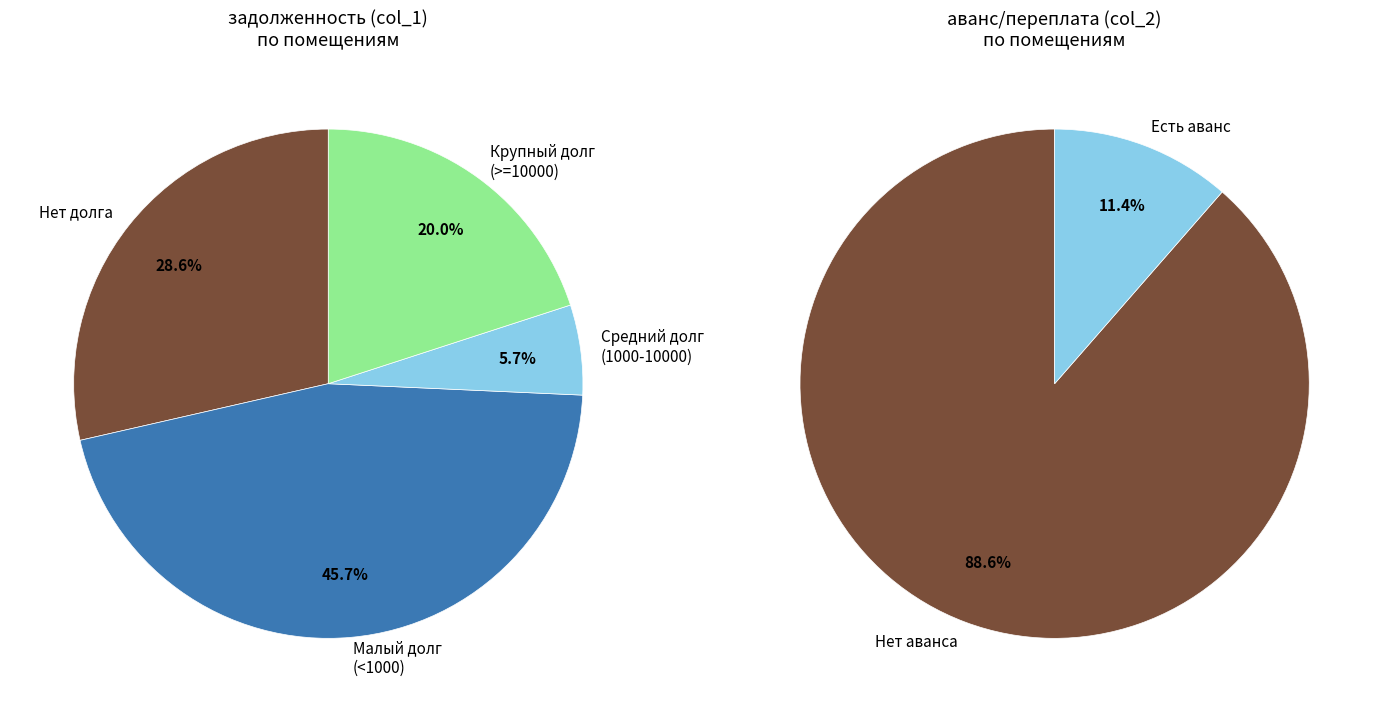

Between 28 and 3, which is larger?

28